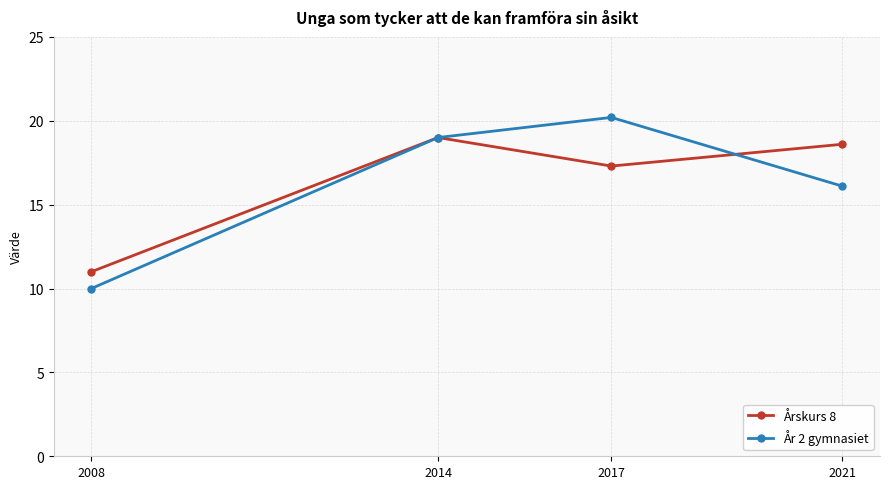

What are all the series names shown in the legend?

Årskurs 8, År 2 gymnasiet